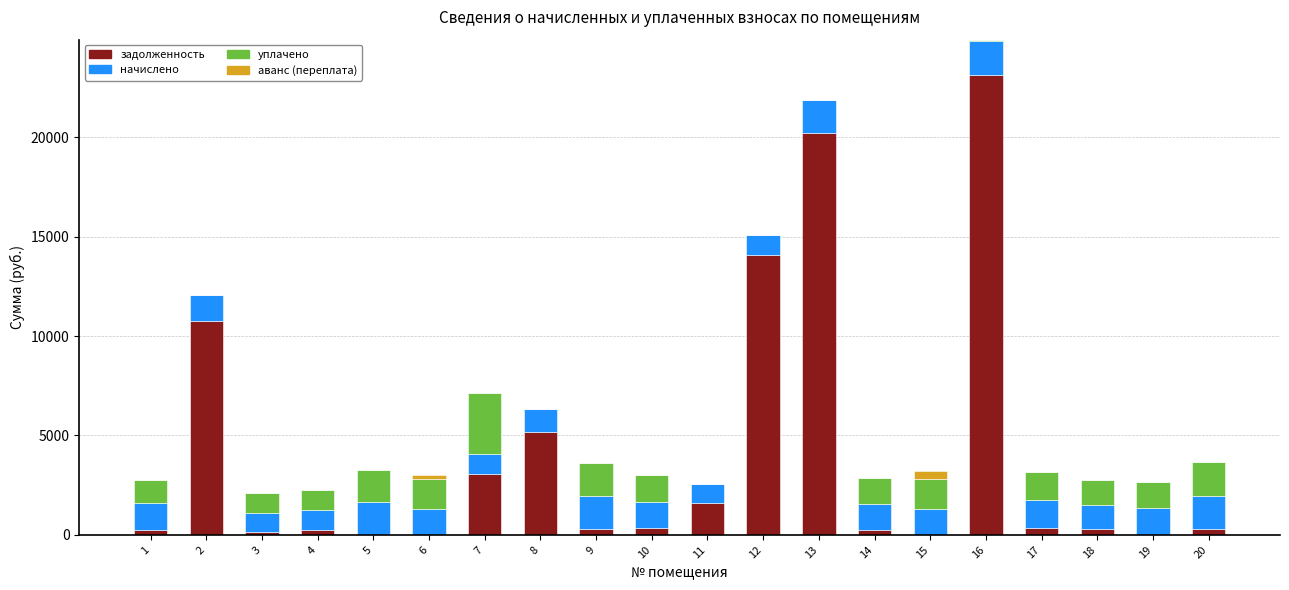

What is the highest value of the задолженность series?

23145.9